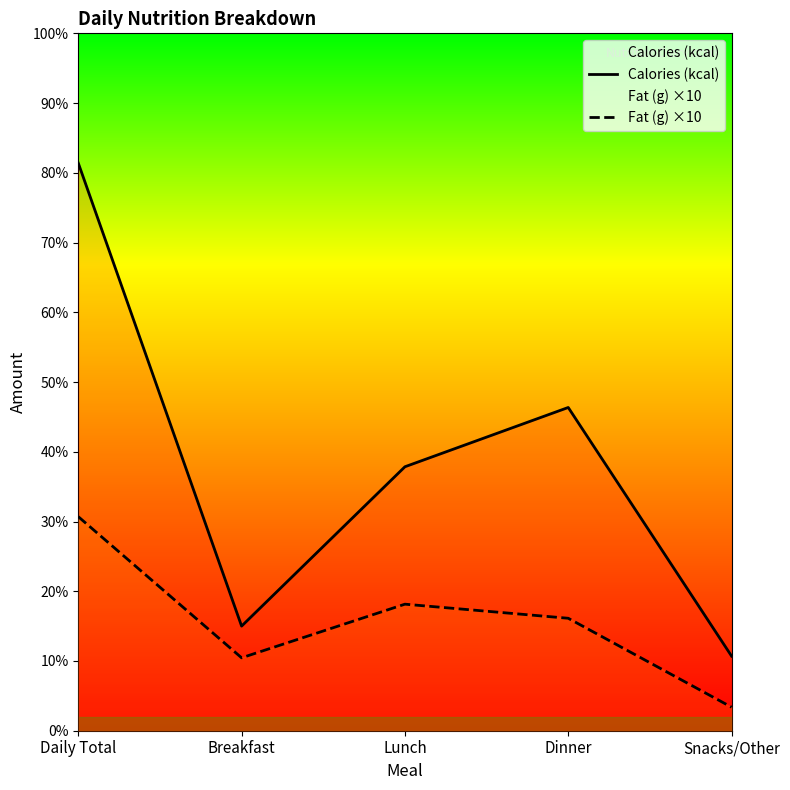

Which has a higher value, Lunch or Snacks/Other?

Lunch